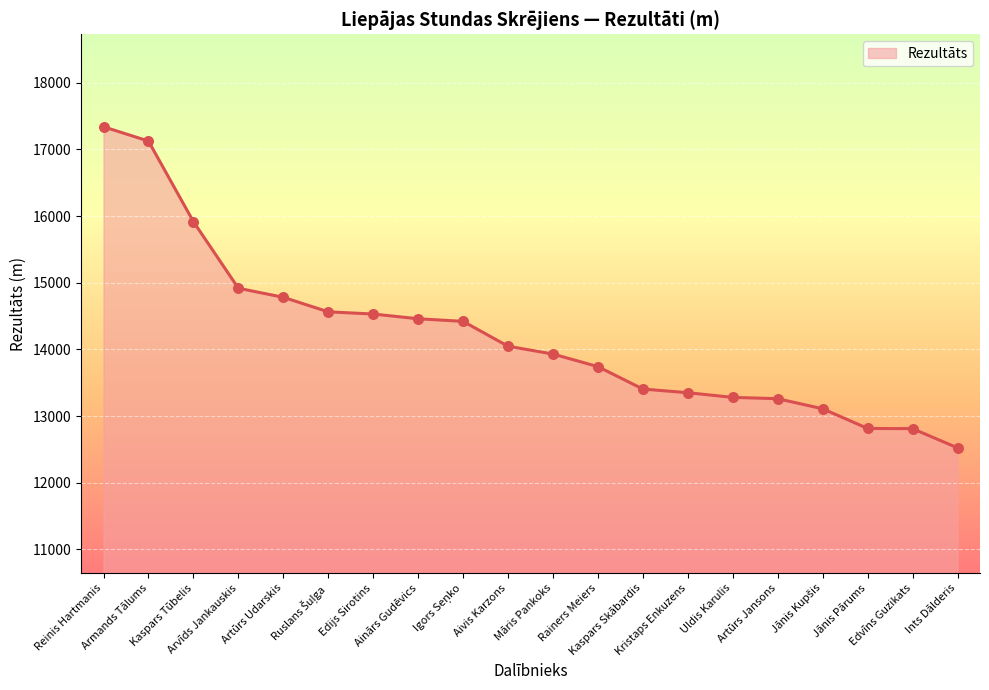

What is the difference between the maximum and minimum values?

4815